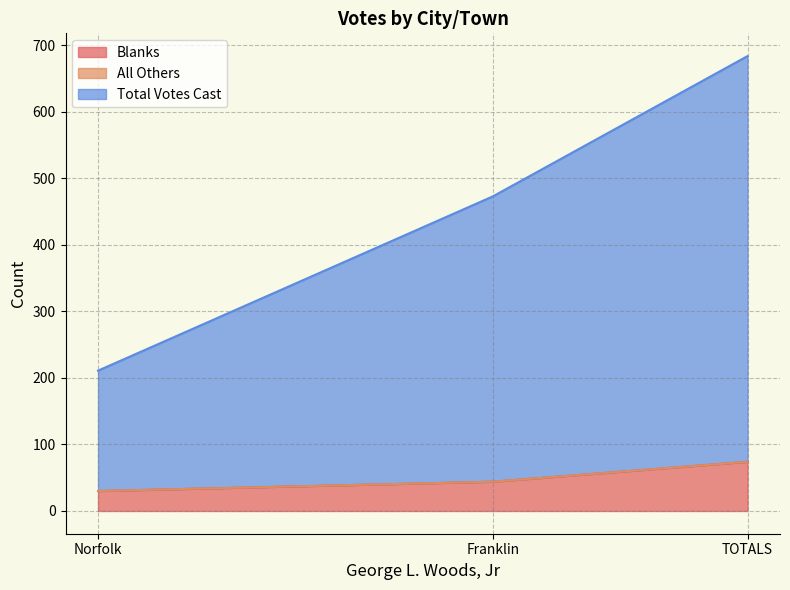

Does the chart have visible grid lines?

Yes